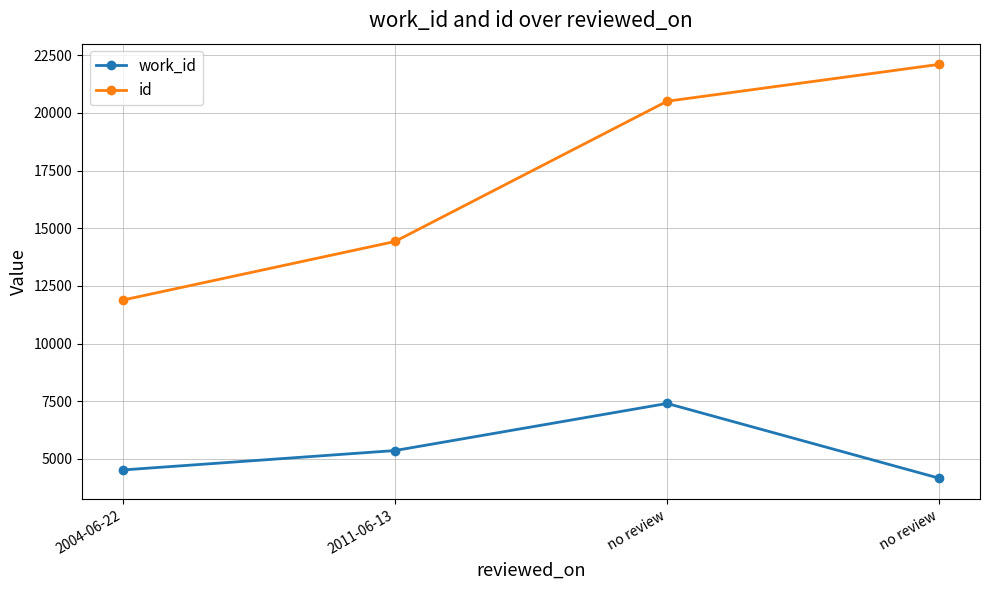

How many lines are shown in the chart?

2